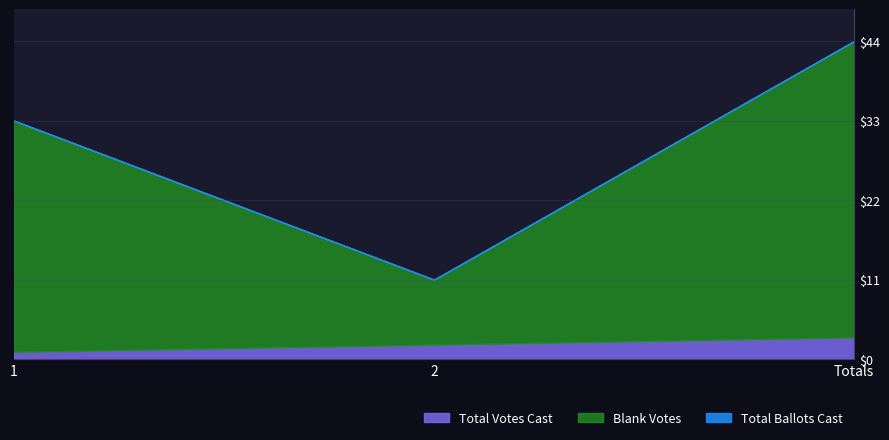

Read the Total Ballots Cast value at 2.

11